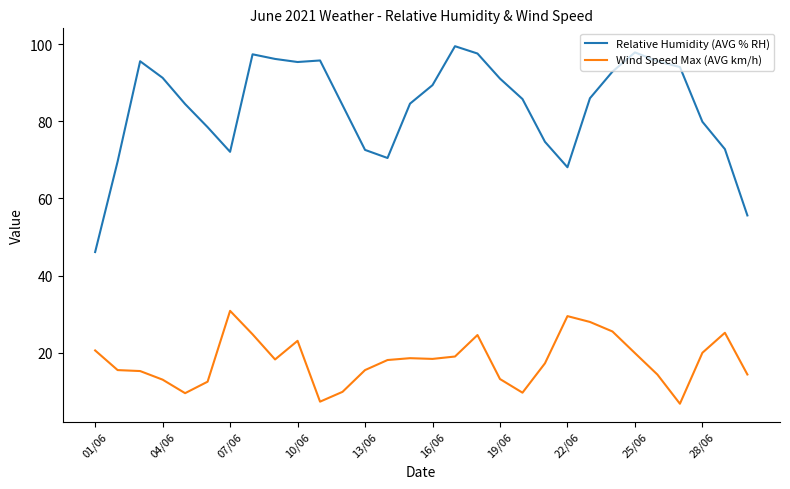

Which series has the widest spread of values?

Relative Humidity (AVG % RH)